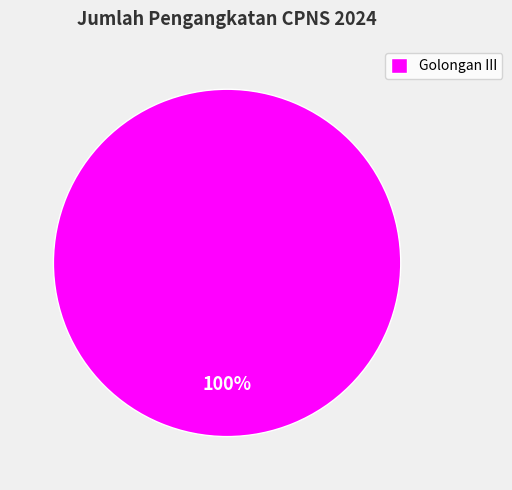

The Golongan III slice represents 100% of the pie. True or false?

True